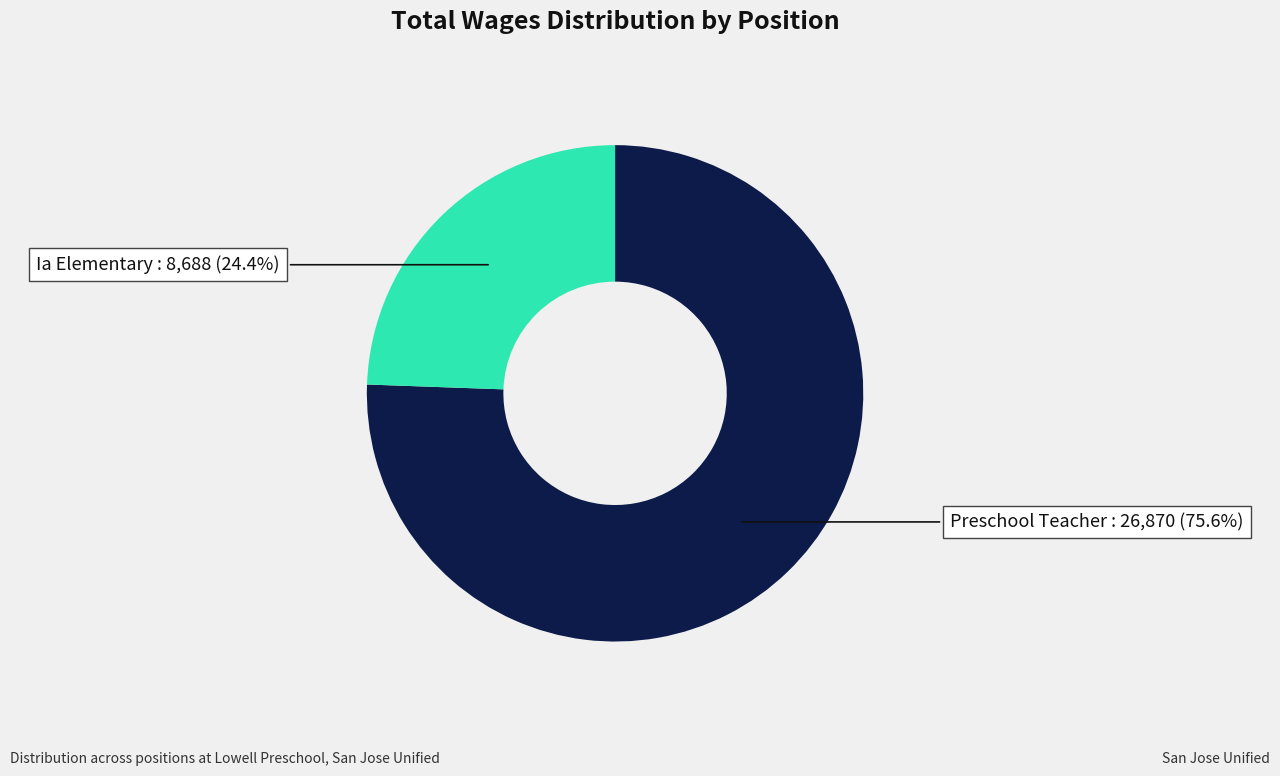

Is there any slice that represents more than half of the pie?

Yes